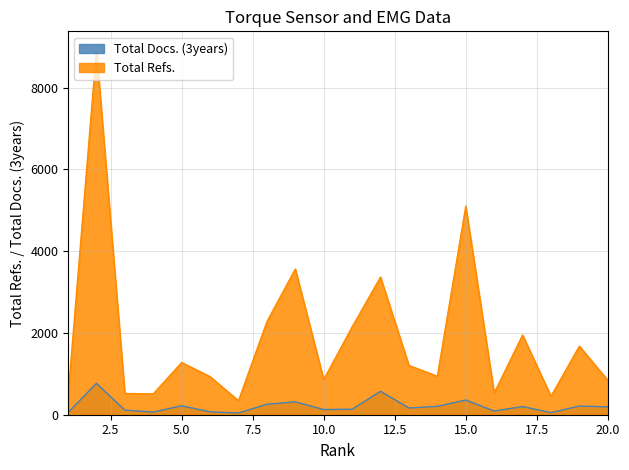

Where does the Total Refs. series first go above 1205?

2